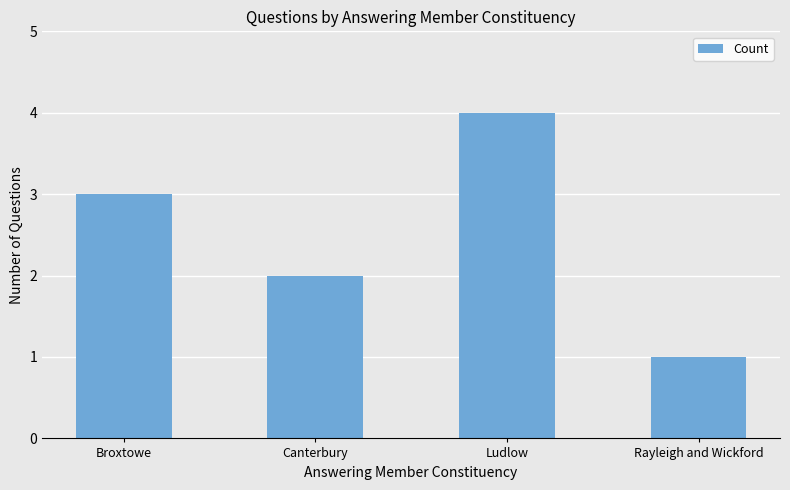

Reading left to right, what are all the values shown in this chart?

Broxtowe=3	Canterbury=2	Ludlow=4	Rayleigh and Wickford=1